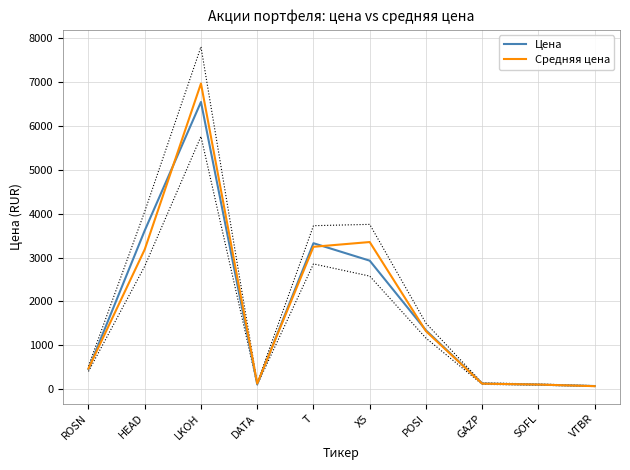

True or false: Цена has a value of 74.1 at VTBR.

True